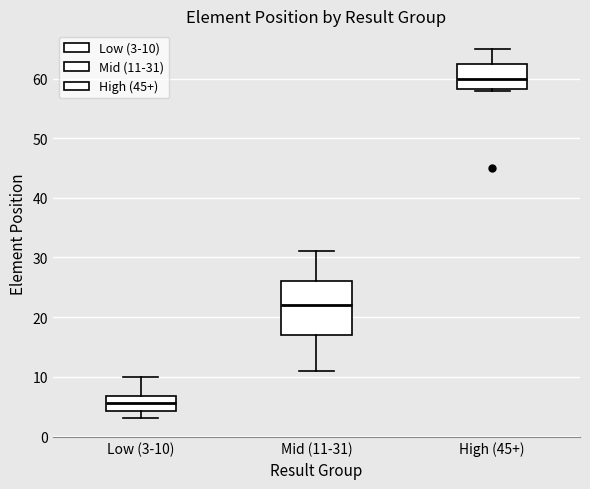

Which box's median line is the lowest?

Low (3-10)